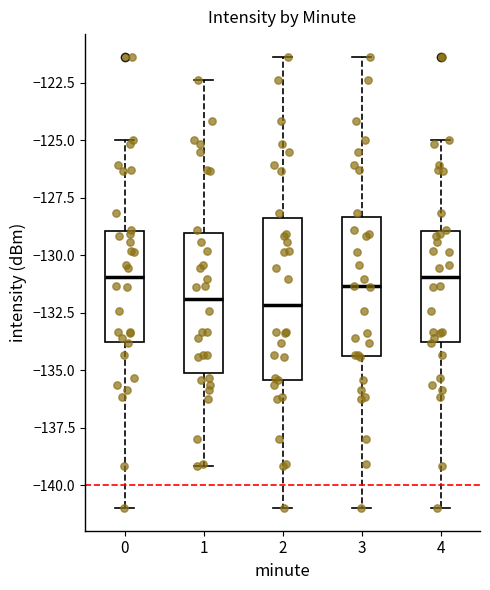

Which box is the tallest, from its lower edge to its upper edge?

2